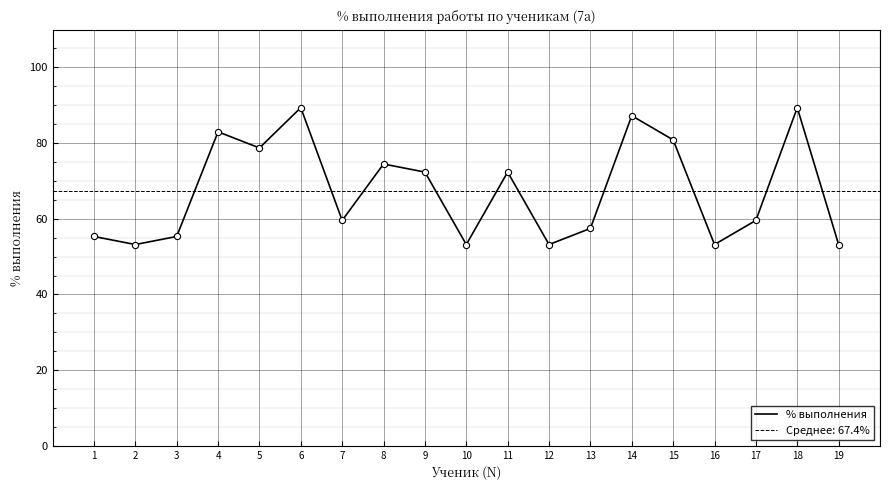

Between 8 and 6, which is larger?

6